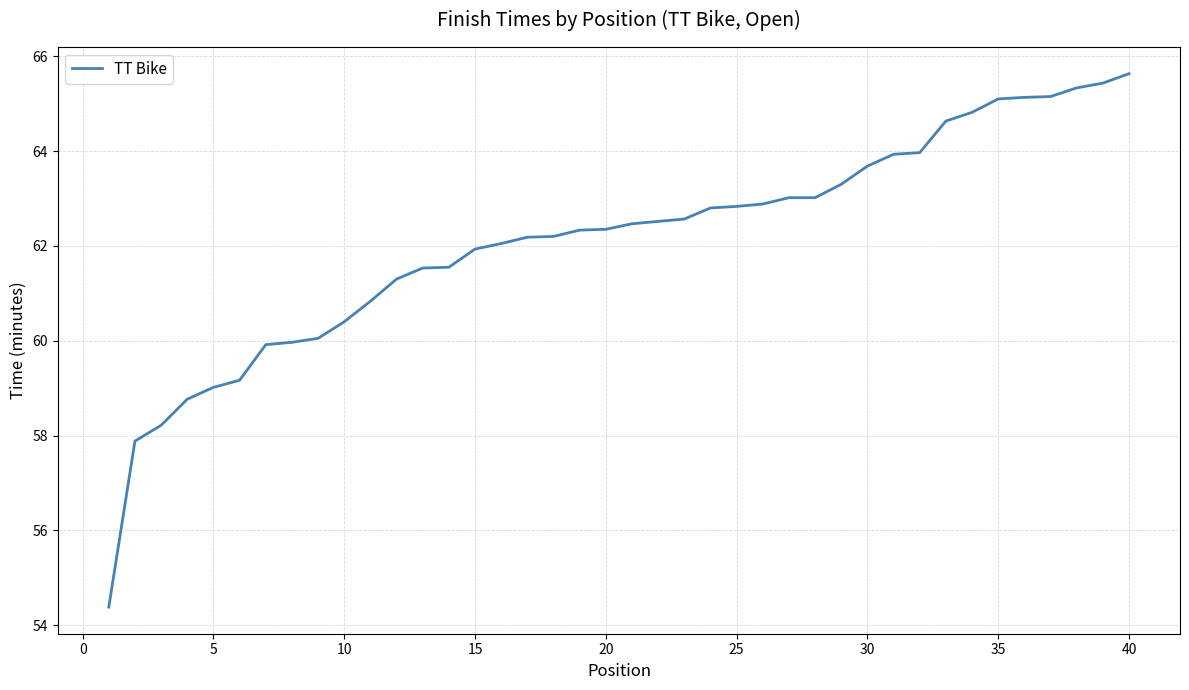

What is the greatest value displayed?

65.6